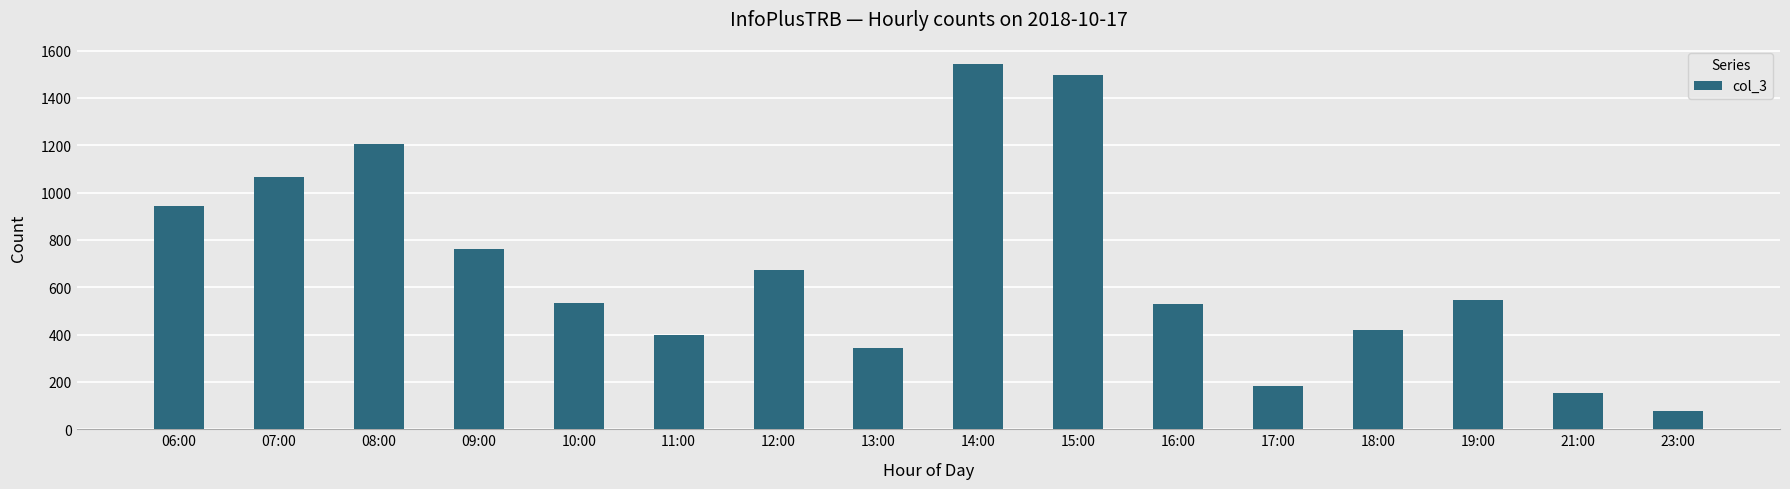

How many data points are less than 545?

8